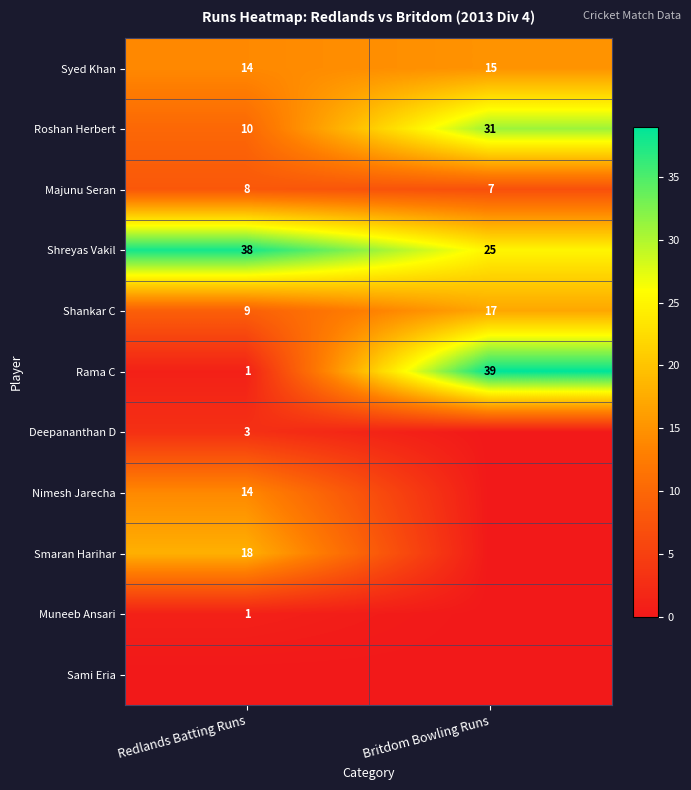

What value does the Syed Khan series have at Redlands Batting Runs?

14